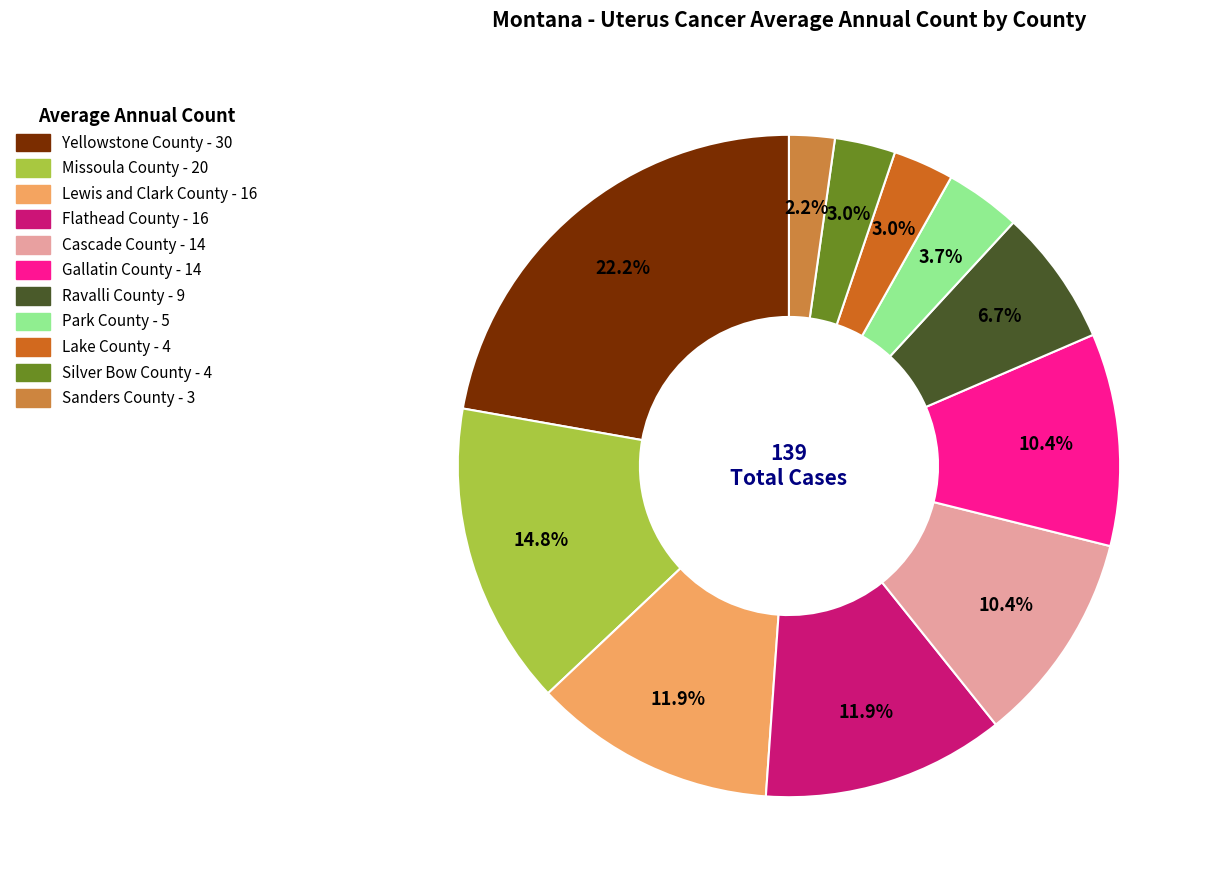

Is the sum of Park County and Lake County greater than half?

No